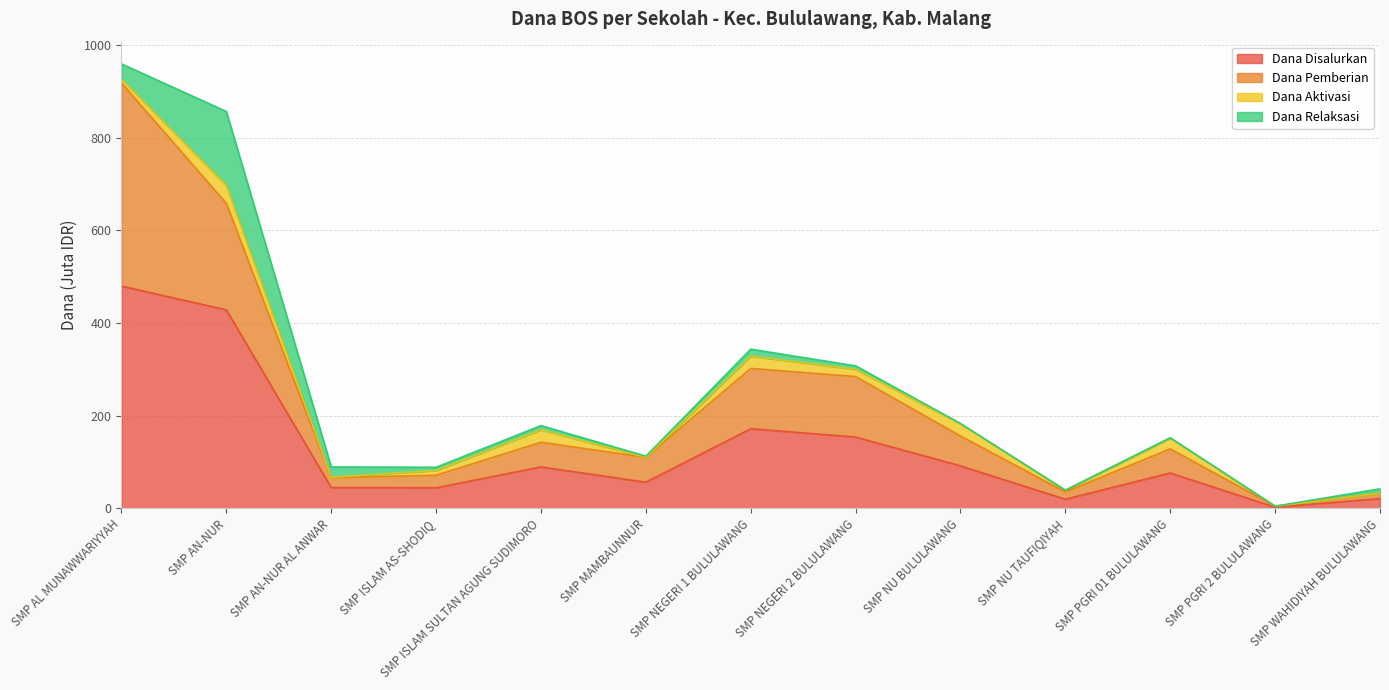

How many data points does each series have?

13